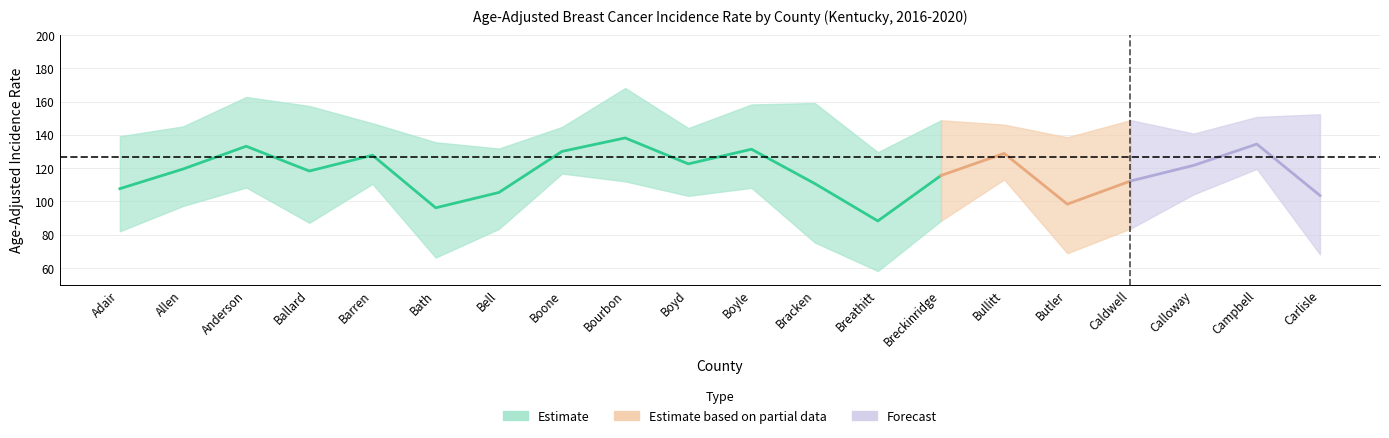

What is the minimum value for lower_ci?

58.2